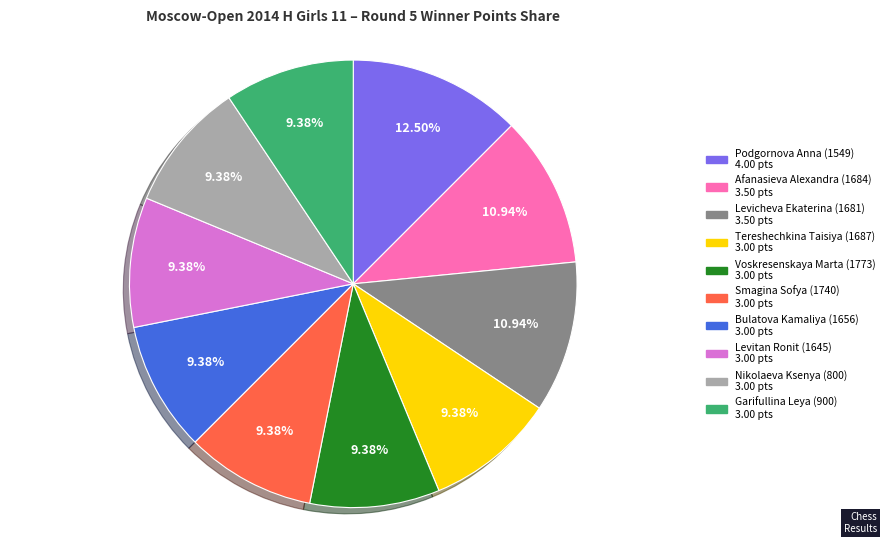

How many segments does this pie chart have?

10